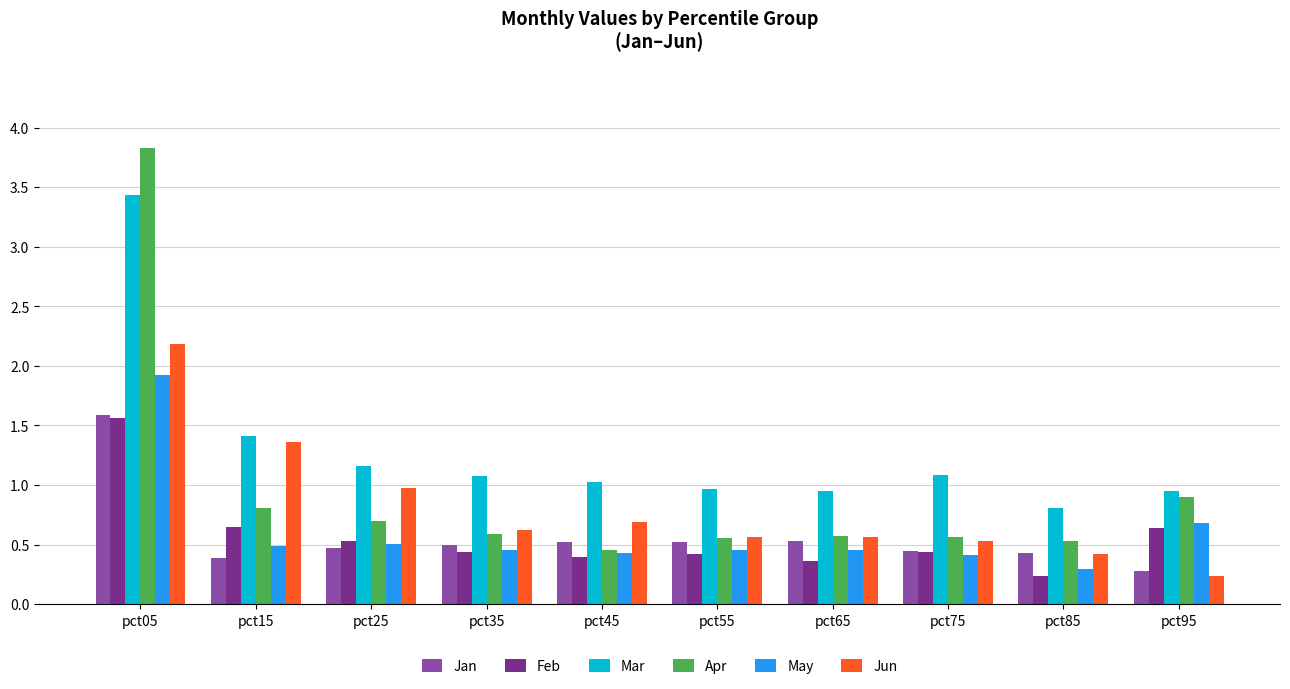

Where is Mar nearest to the value 2?

pct15